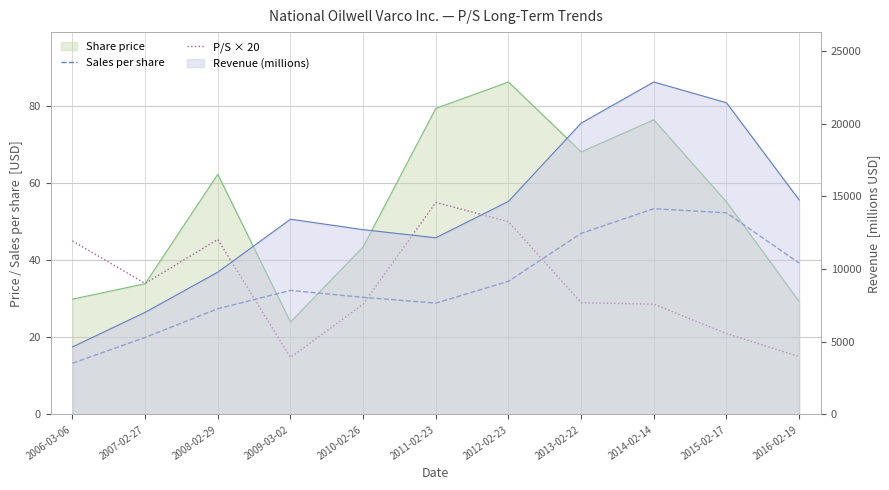

What is the total value across all series at 2010-02-26?

59.0